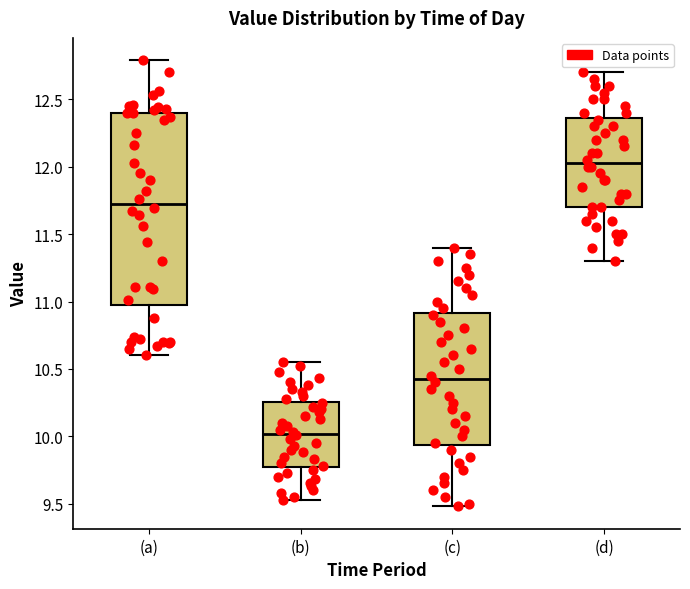

Reading left to right, transcribe this box plot: for each box, give where its median line is, the range the box spans, and where its two whiskers end, as read against the y-axis. The values are not printed on the chart, so give them approximately, as read against the axis.

(a): median 11.75, box 11.00 to 12.40, whiskers 10.60 to 12.80
(b): median 10.00, box 9.75 to 10.25, whiskers 9.55 to 10.55
(c): median 10.45, box 9.95 to 10.90, whiskers 9.50 to 11.40
(d): median 12.05, box 11.70 to 12.35, whiskers 11.30 to 12.70